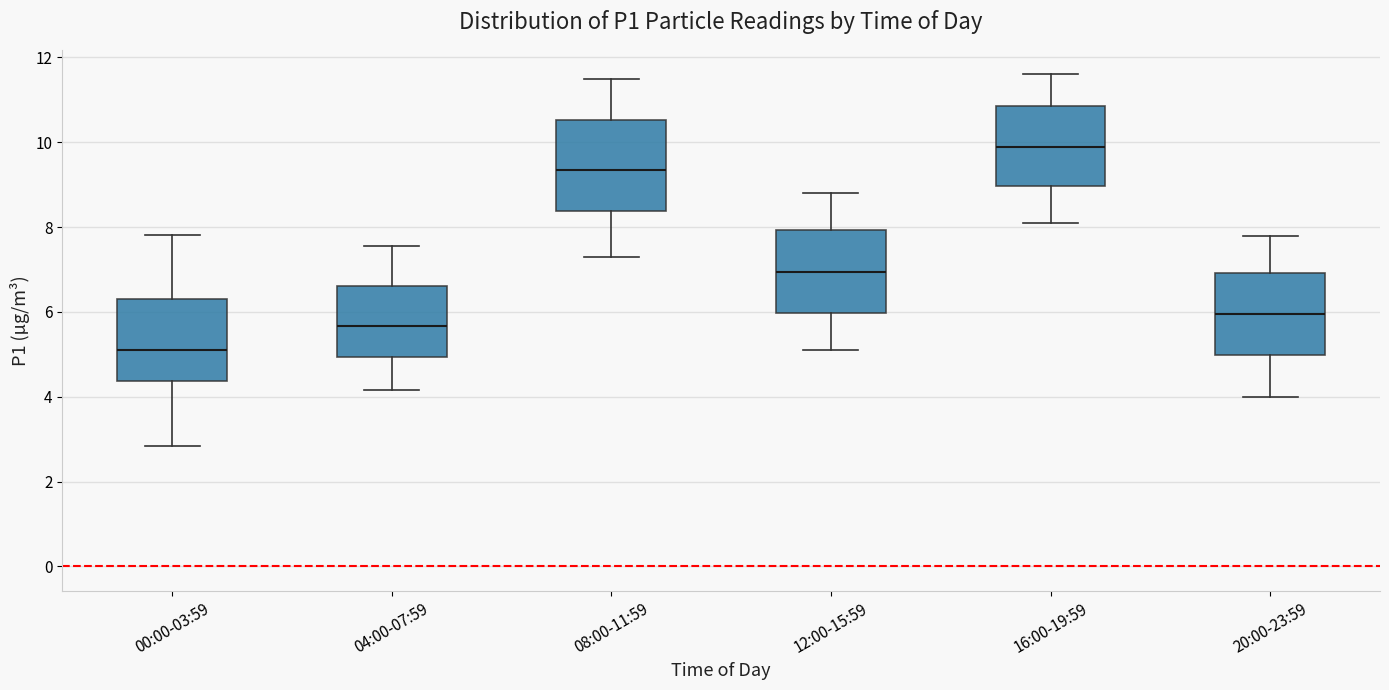

Reading left to right, read every box against the y-axis: the position of its median line, the range the box covers, and the ends of its whiskers. The values are not printed on the chart, so give them approximately, as read against the axis.

00:00-03:59: median 5.2, box 4.4 to 6.2, whiskers 2.8 to 7.8
04:00-07:59: median 5.6, box 5.0 to 6.6, whiskers 4.2 to 7.6
08:00-11:59: median 9.4, box 8.4 to 10.6, whiskers 7.4 to 11.6
12:00-15:59: median 7.0, box 6.0 to 8.0, whiskers 5.2 to 8.8
16:00-19:59: median 10.0, box 9.0 to 10.8, whiskers 8.2 to 11.6
20:00-23:59: median 6.0, box 5.0 to 7.0, whiskers 4.0 to 7.8